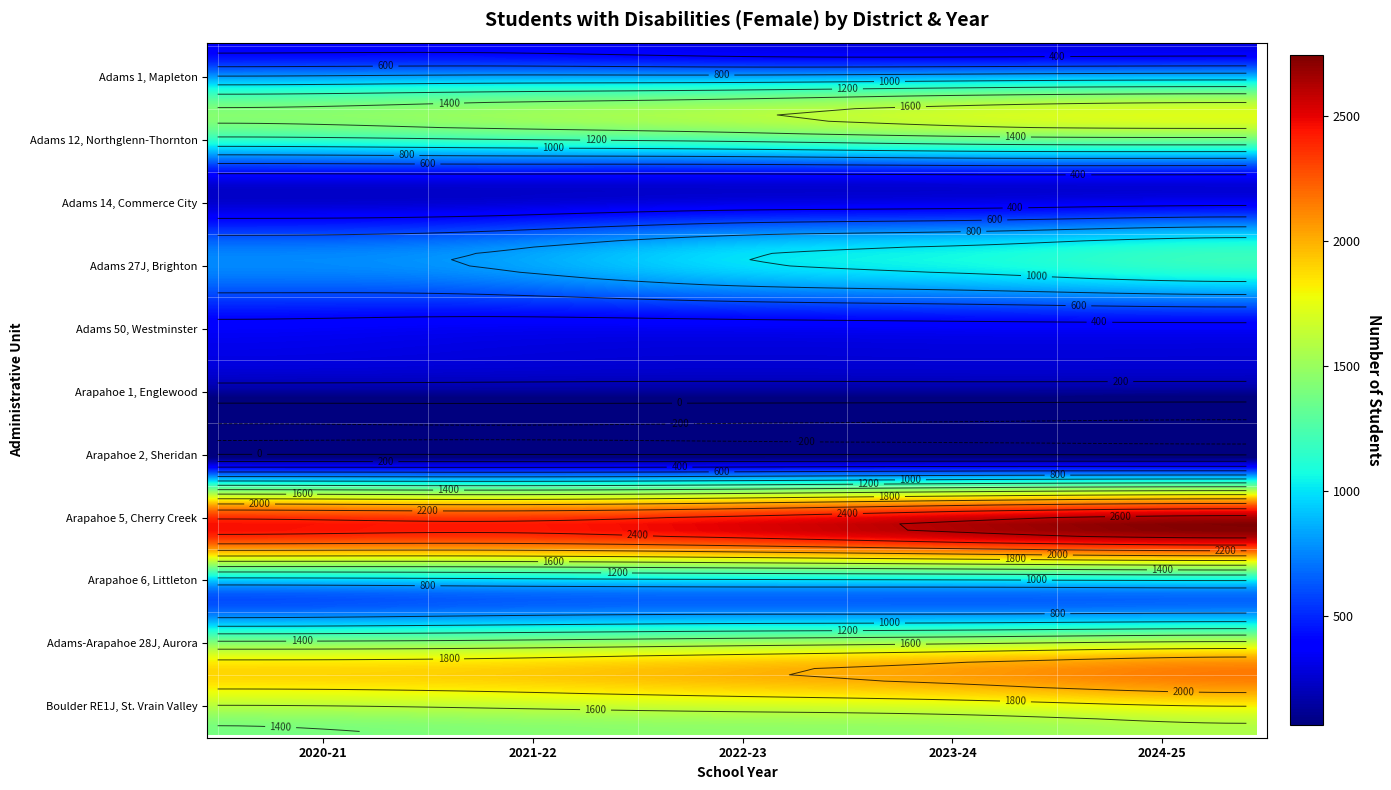

What is the sum of all Adams 14, Commerce City values?

843